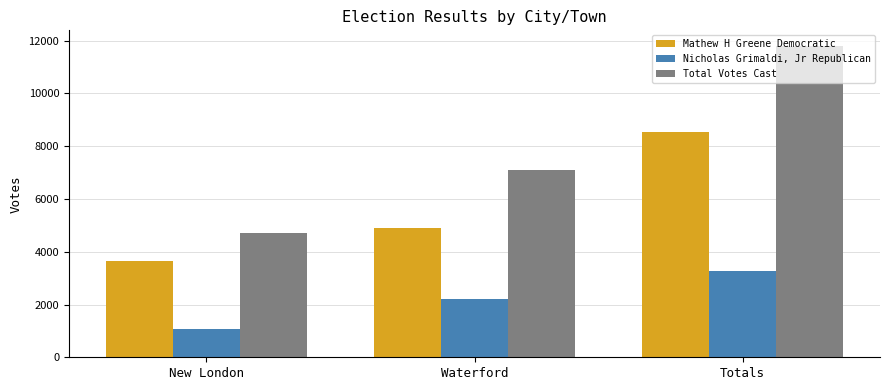

List the labels in order of Total Votes Cast value, smallest first.

New London, Waterford, Totals